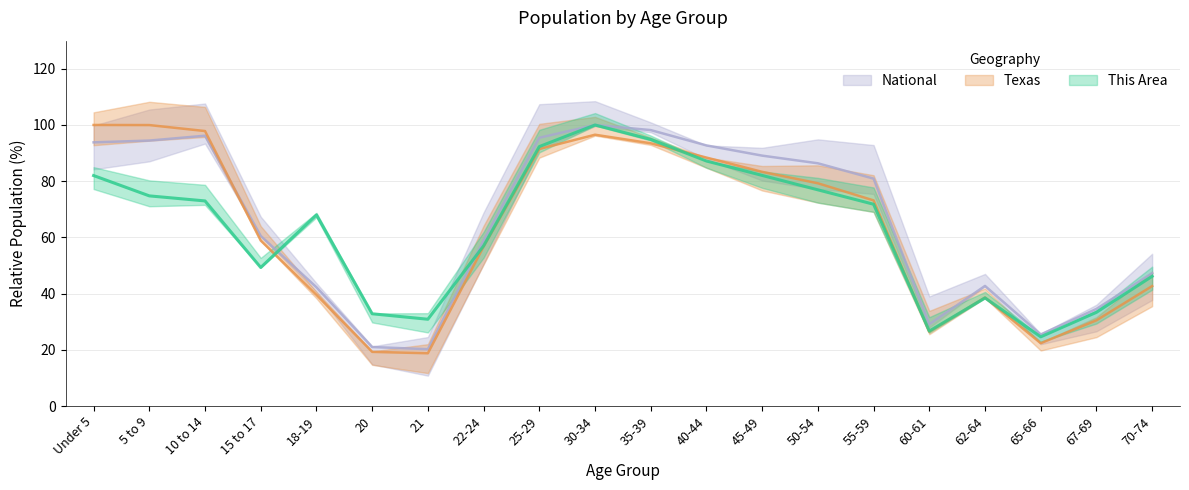

Which series changed the most between 40-44 and 65-66?

National